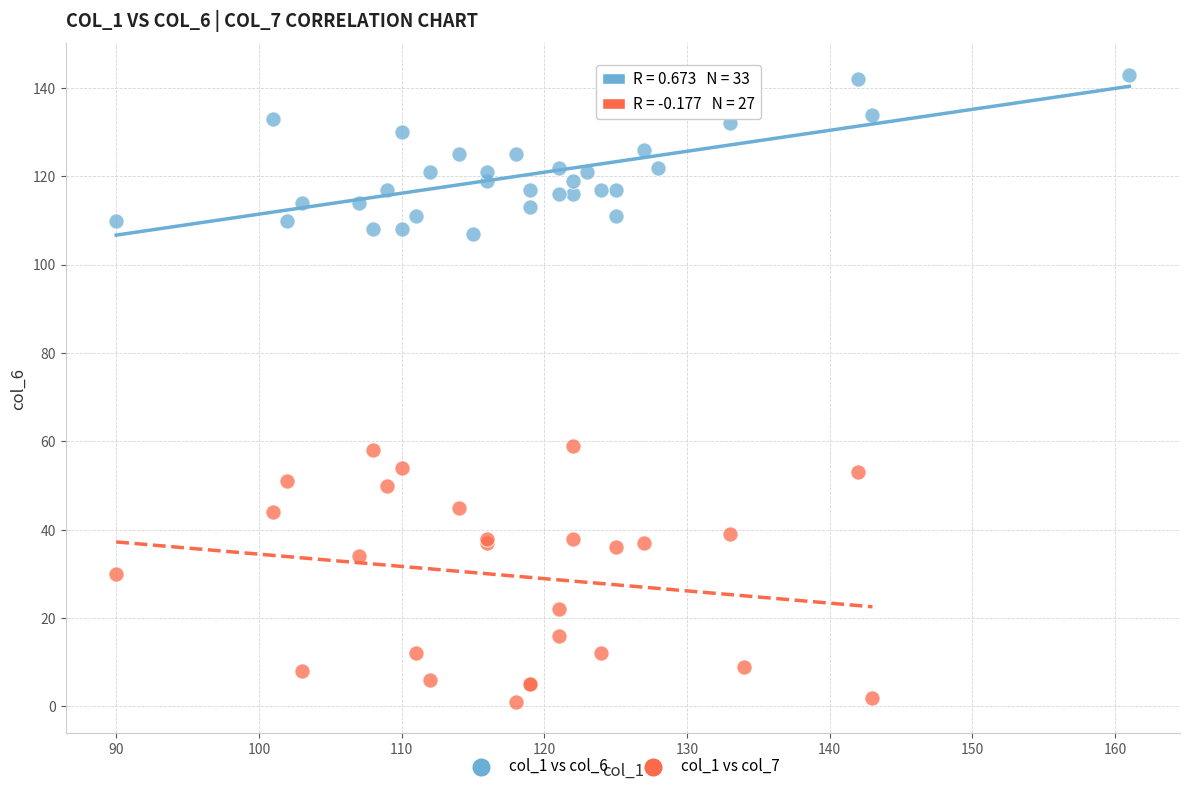

Which series has the largest Y range (max minus min)?

col_1 vs col_7